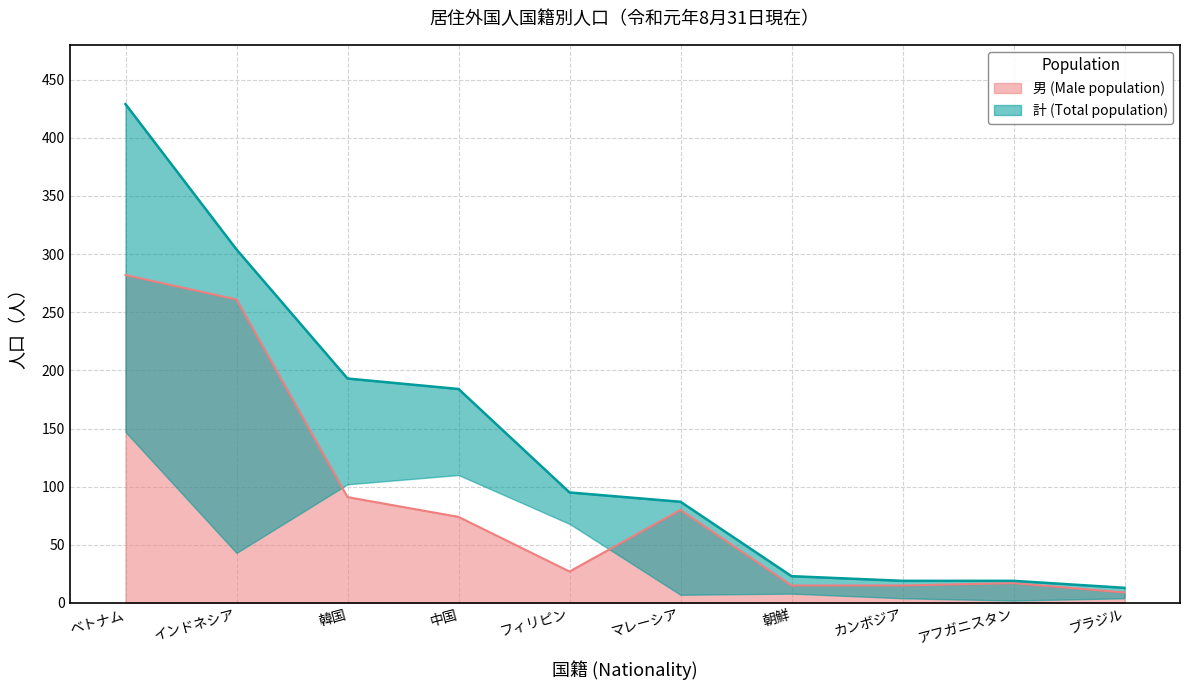

What is the difference between the 男 values at 韓国 and 中国?

17